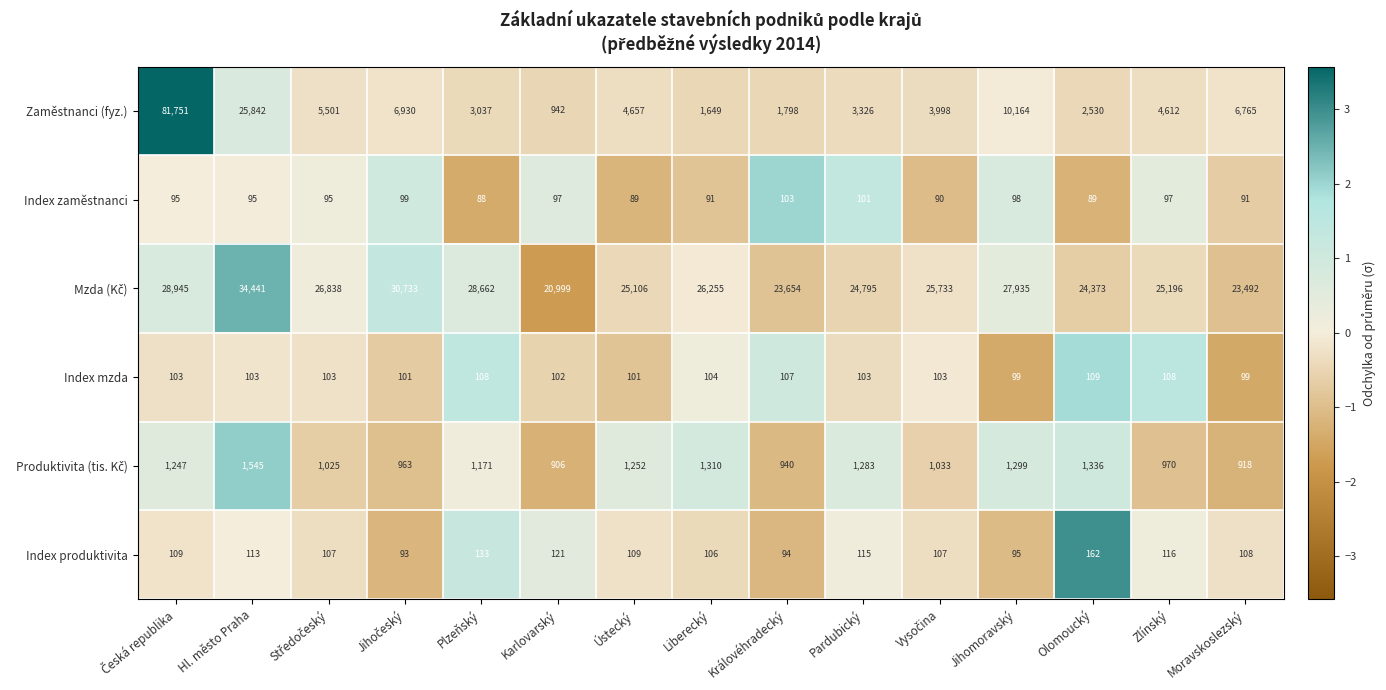

Count the number of categories in the chart.

15